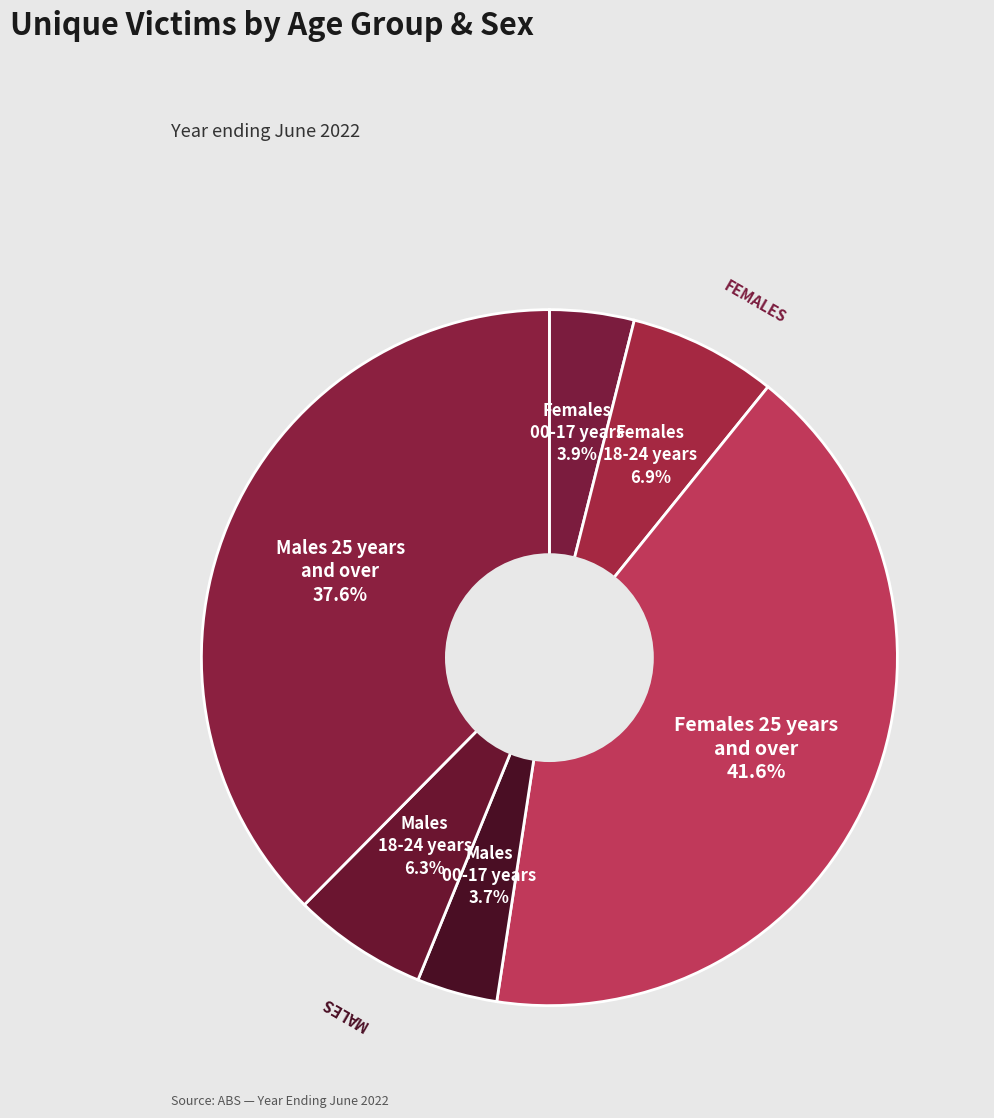

Count the number of slices in the pie.

6